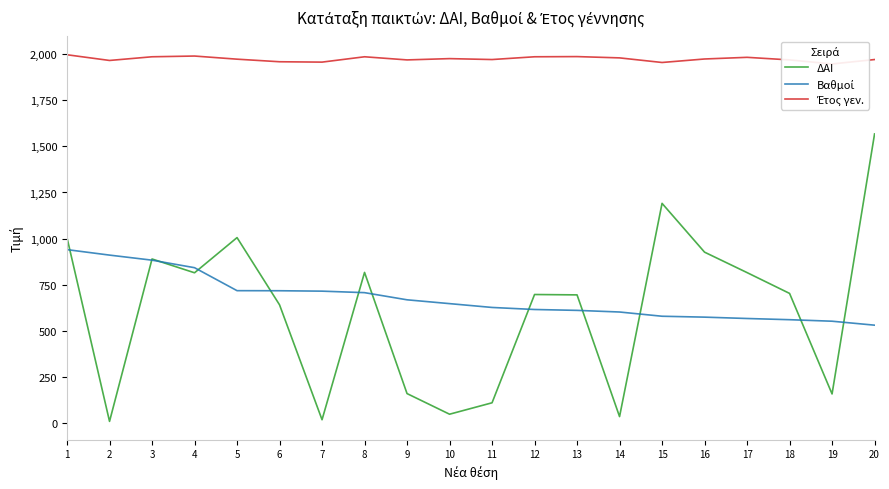

How many interior local peaks does the Έτος γεν. series have?

5